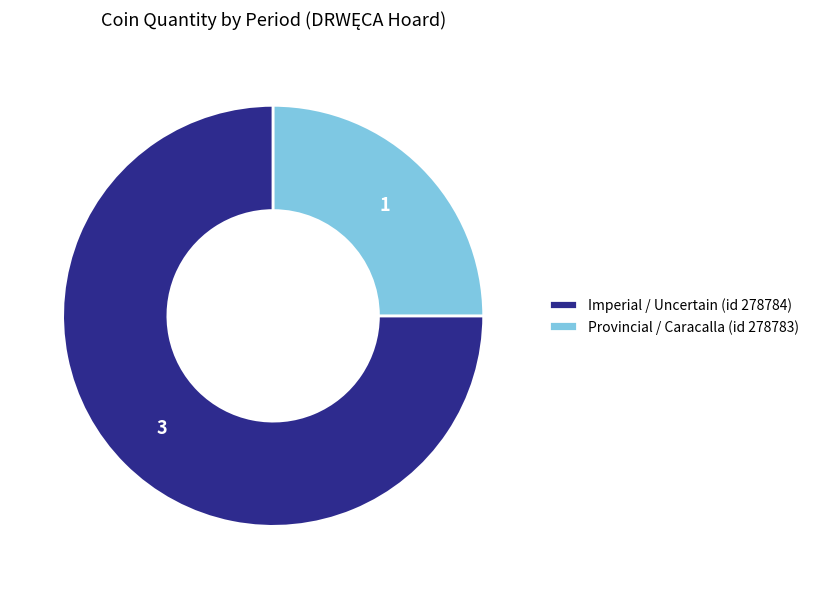

The Provincial / Caracalla (id 278783) slice represents 25% of the pie. True or false?

True